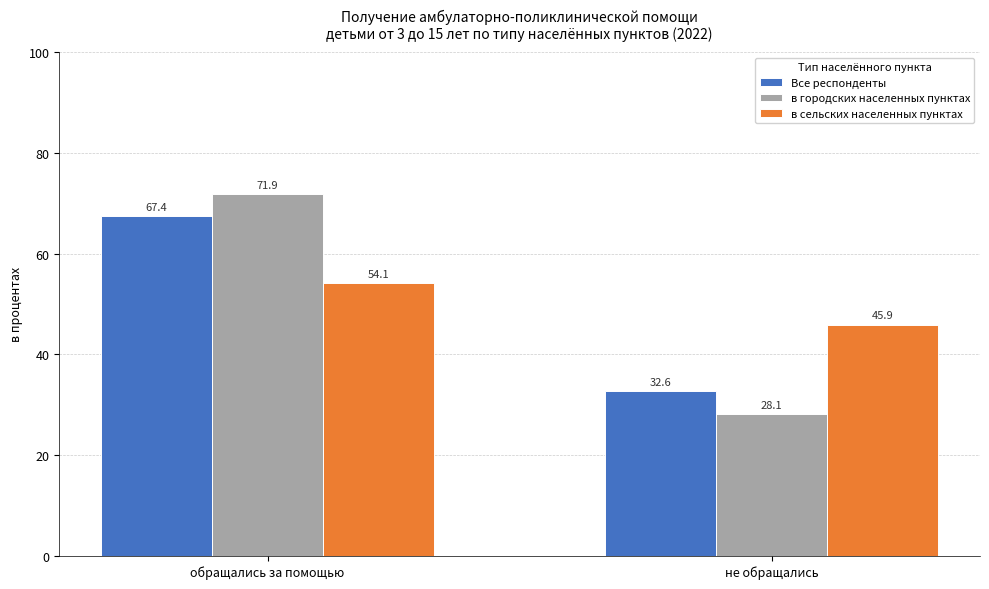

What are all the series names shown in the legend?

Все респонденты, в городских населенных пунктах, в сельских населенных пунктах